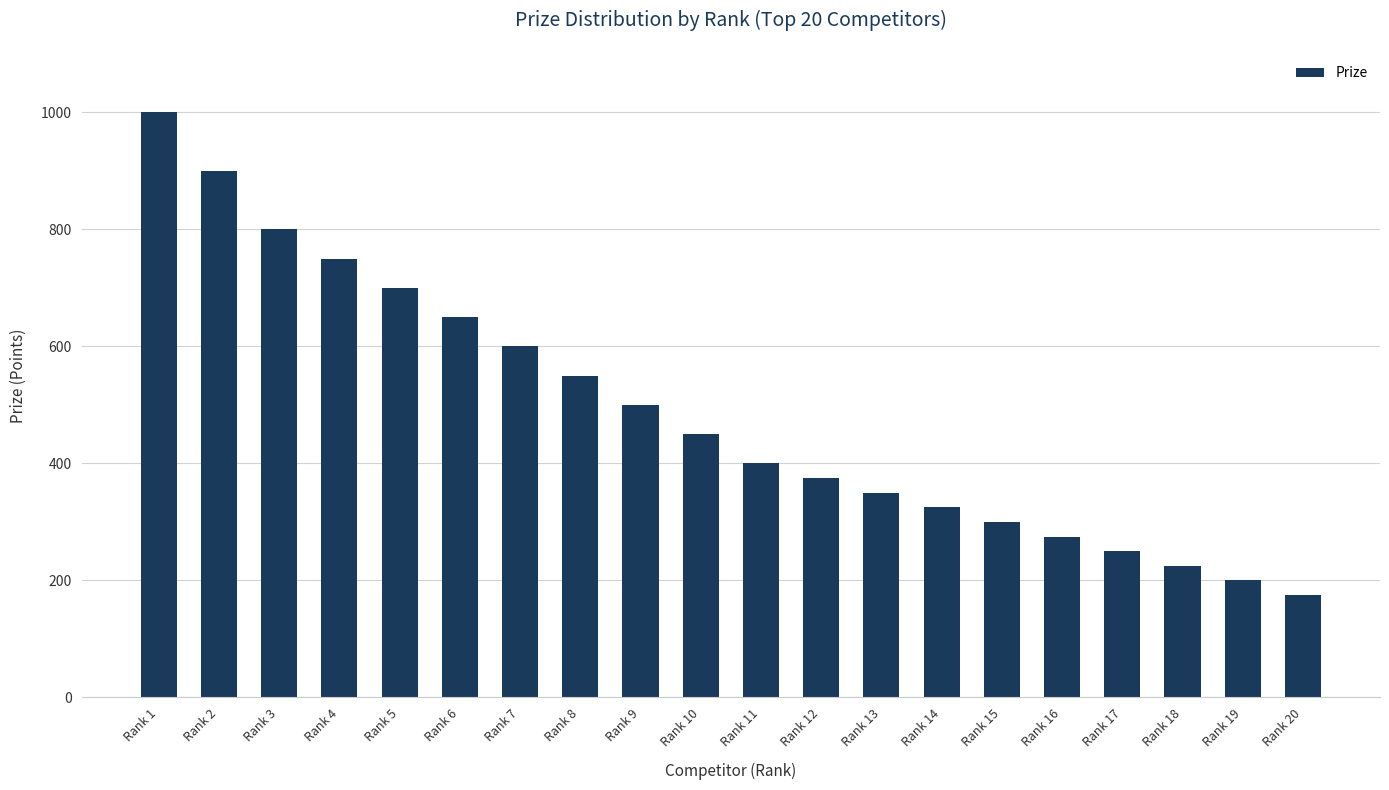

Rank the categories by value from lowest to highest.

Rank 20, Rank 19, Rank 18, Rank 17, Rank 16, Rank 15, Rank 14, Rank 13, Rank 12, Rank 11, Rank 10, Rank 9, Rank 8, Rank 7, Rank 6, Rank 5, Rank 4, Rank 3, Rank 2, Rank 1